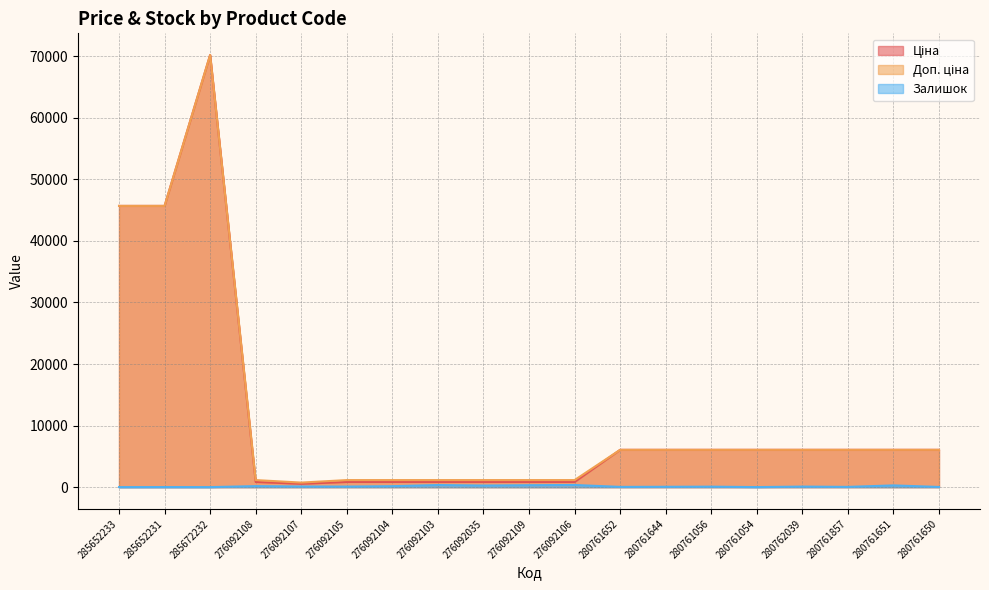

List the series in order of their peak value, lowest first.

Залишок, Ціна, Доп. ціна